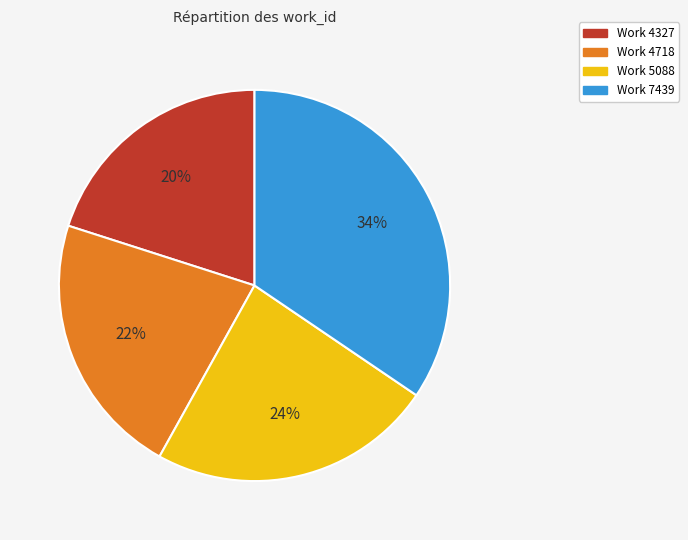

Is there a majority slice in this chart?

No